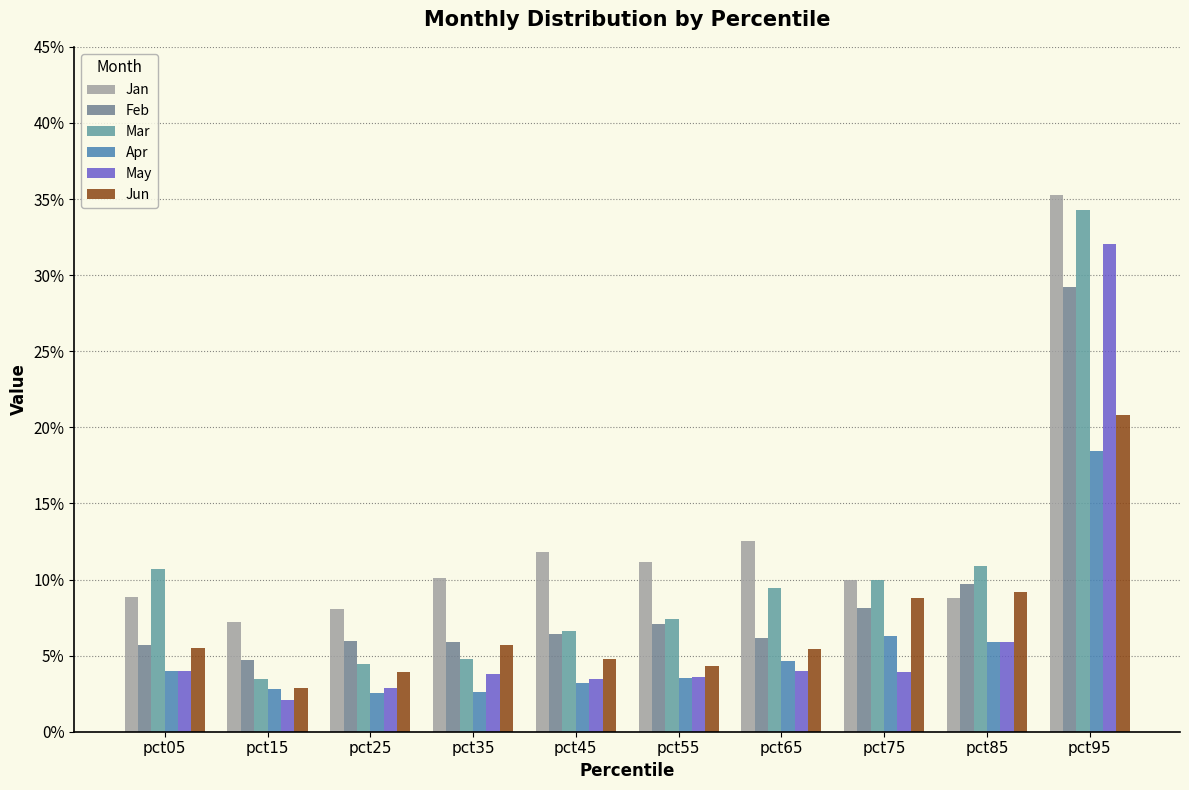

Does the chart contain any negative values?

No